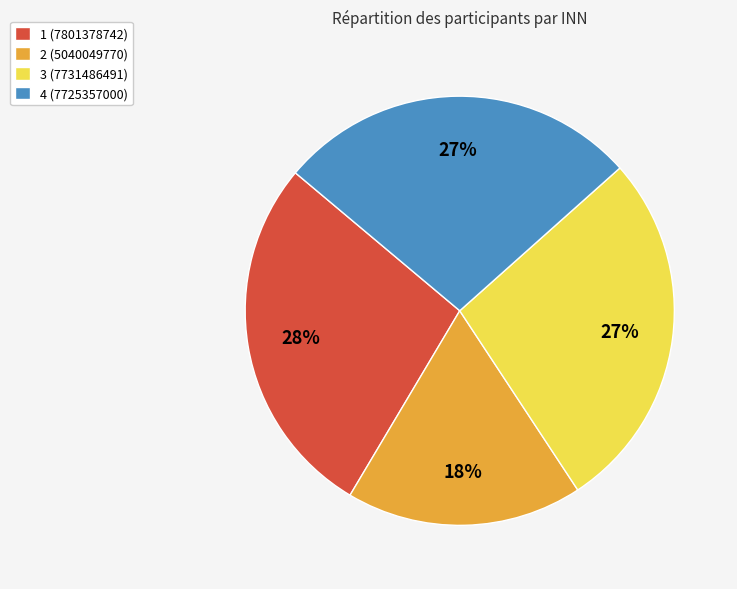

Between 1 (7801378742) and 2 (5040049770), which is larger?

1 (7801378742)